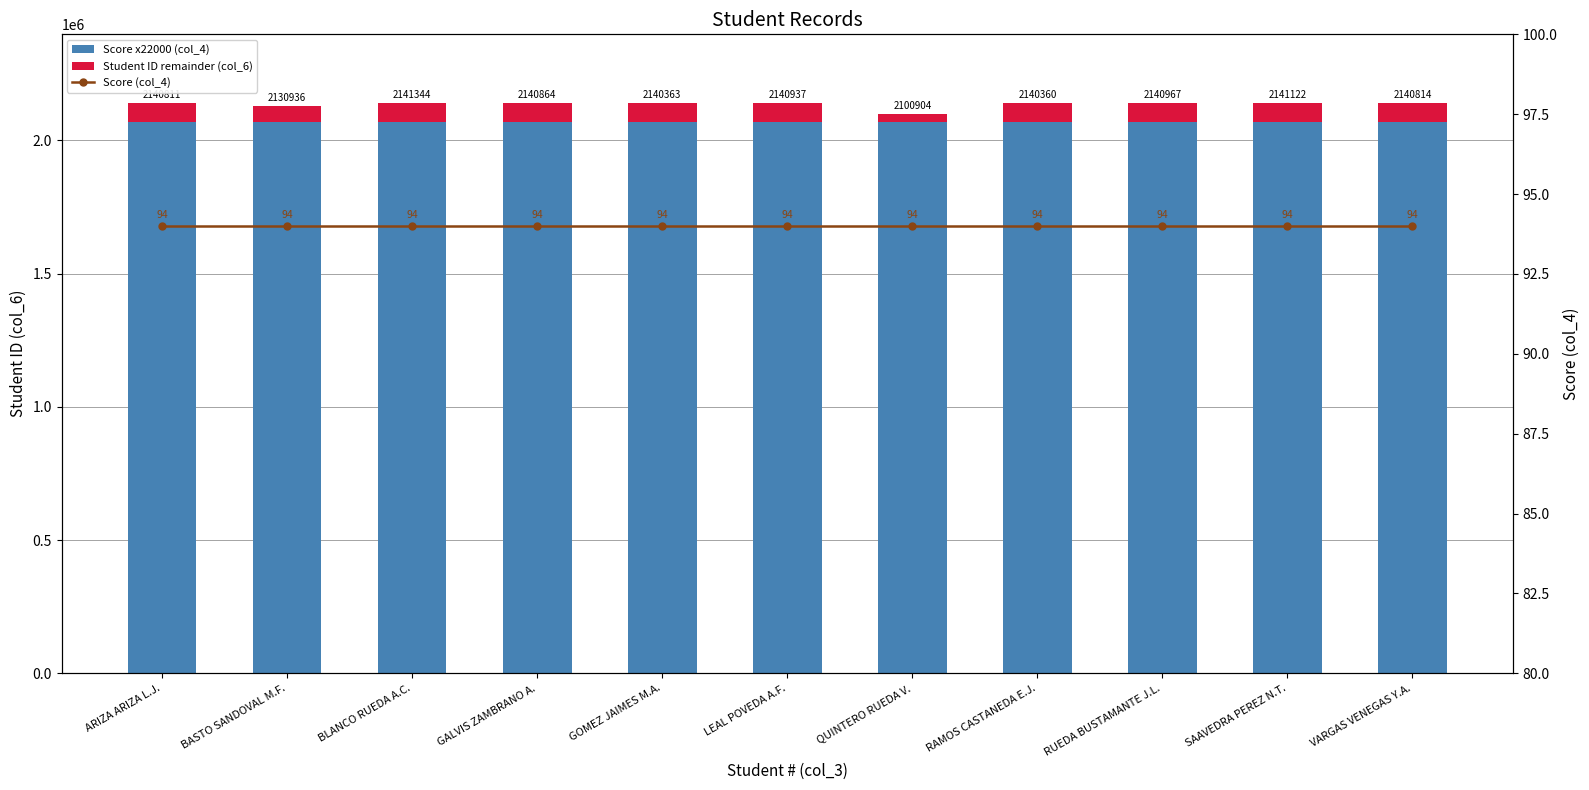

True or false: Score (col_4) has a value of 138 at LEAL POVEDA A.F..

False